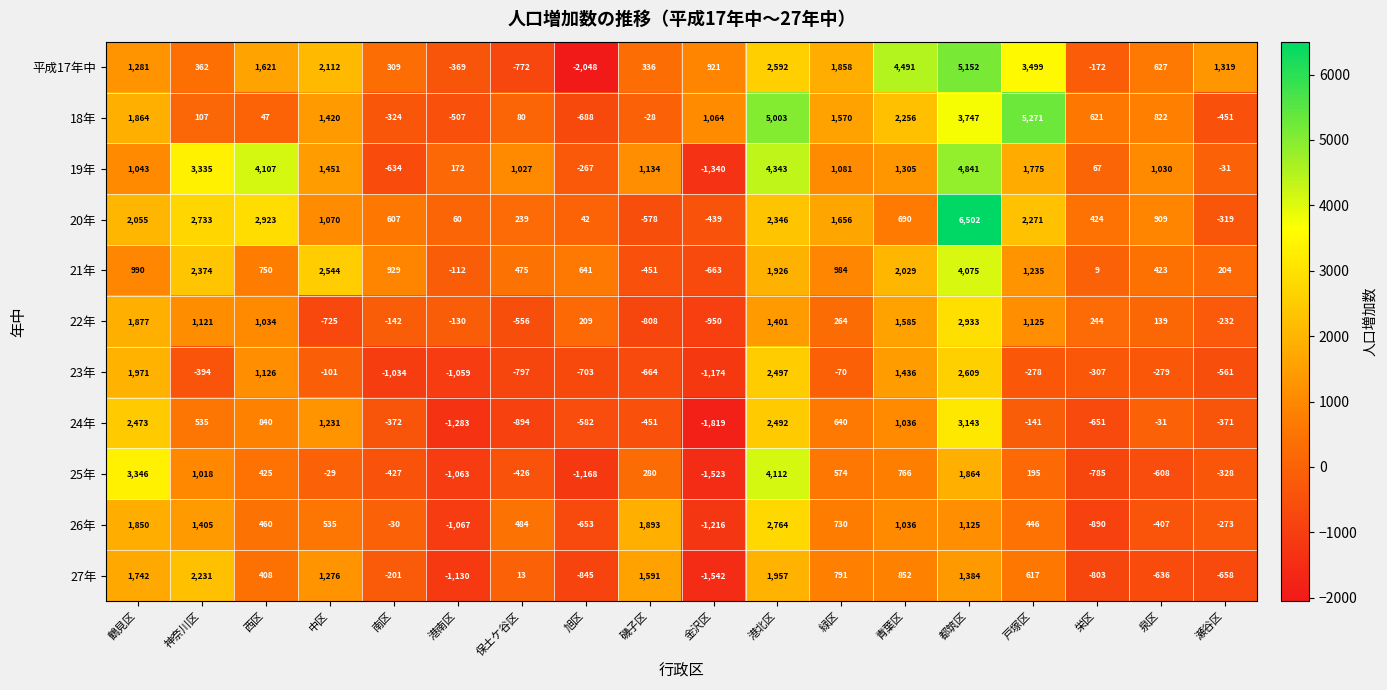

At which label is 平成17年中 closest to 1552?

西区